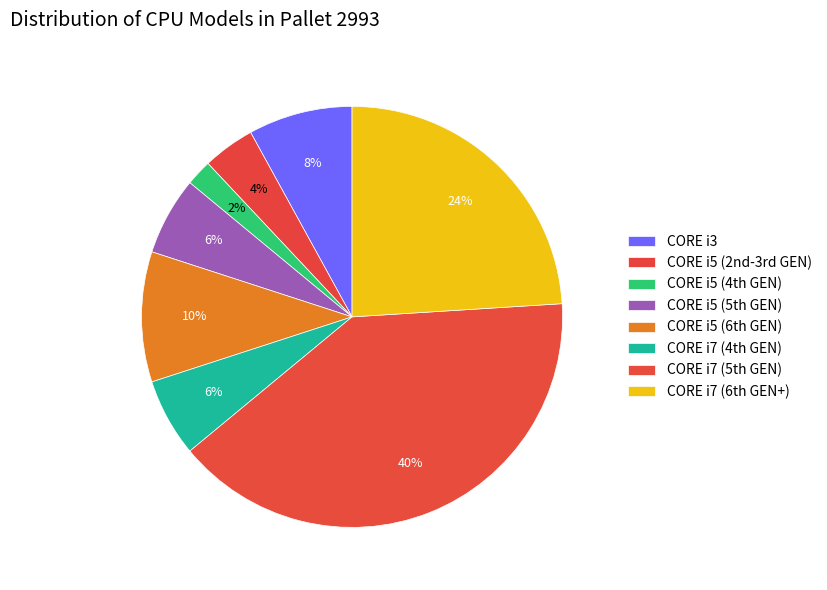

Is it true that CORE i3 is 8% of the pie?

True